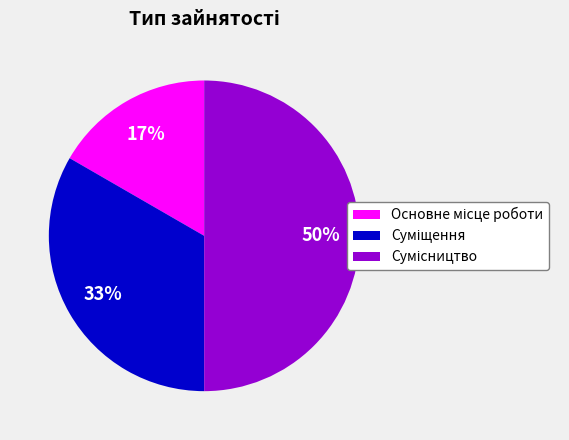

To the nearest percent, what is the average slice percentage?

33%